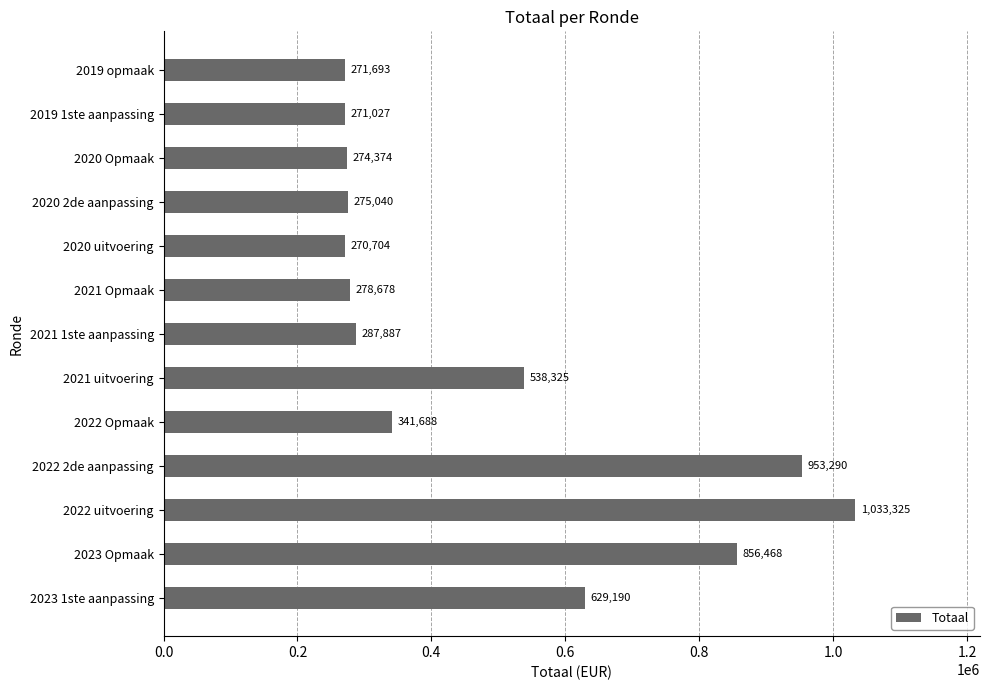

Between 2019 opmaak and 2021 Opmaak, which is larger?

2021 Opmaak